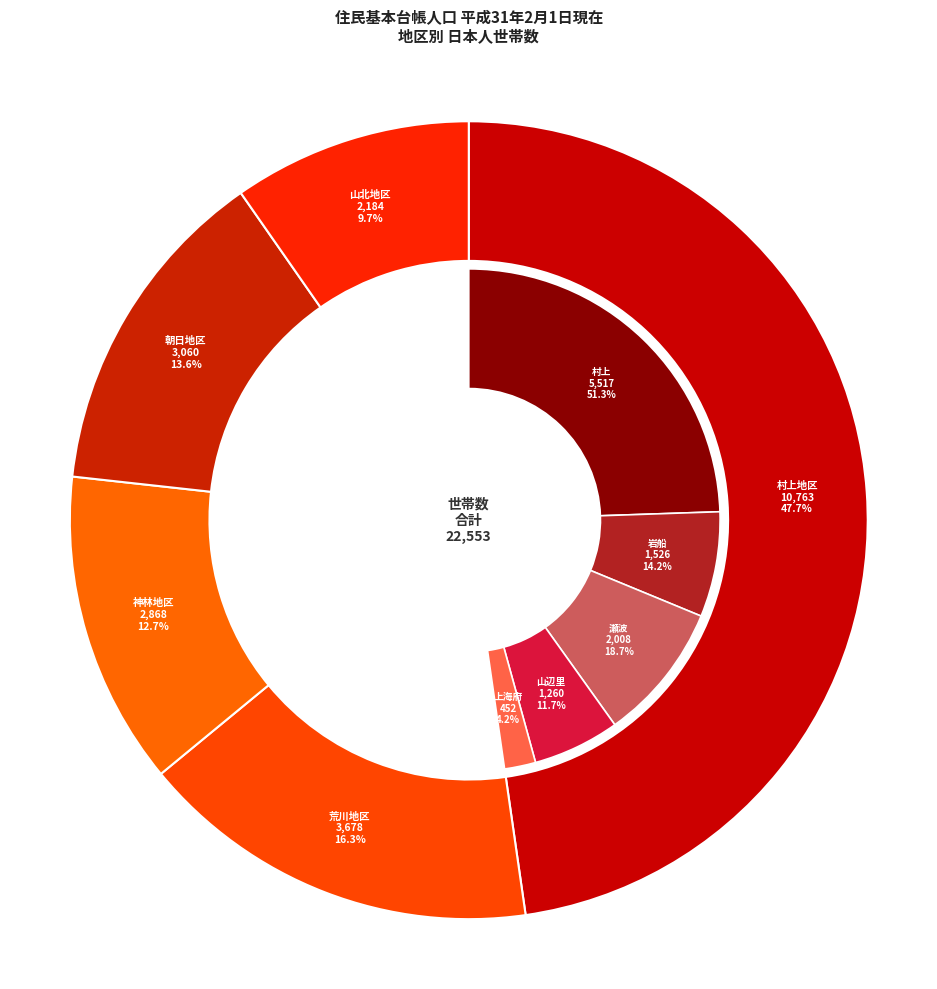

To the nearest percent, what portion does 山北地区 represent?

10%